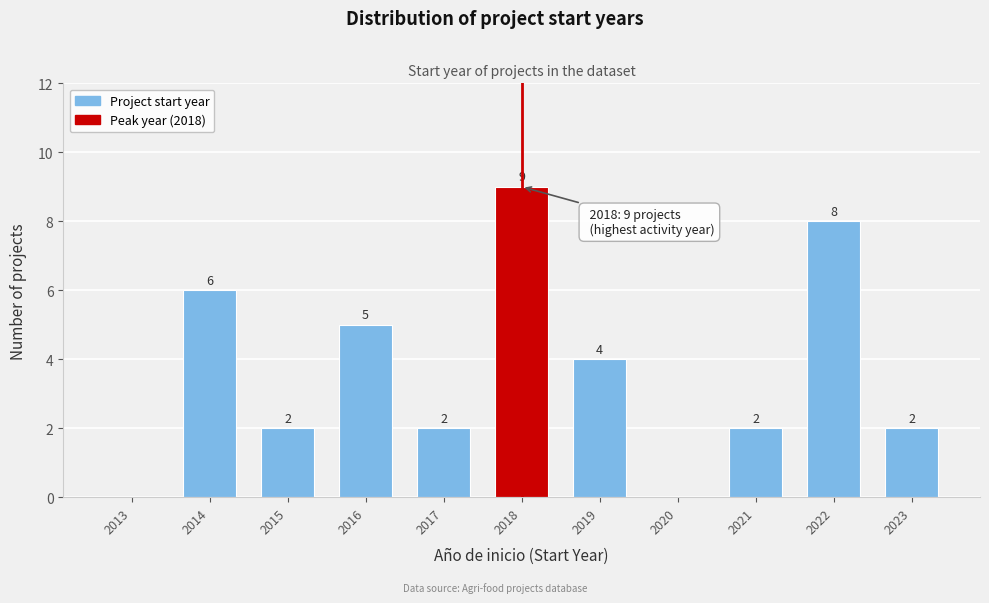

Reading left to right, transcribe all the data shown in this chart.

2013=0	2014=6	2015=2	2016=5	2017=2	2018=9	2019=4	2020=0	2021=2	2022=8	2023=2